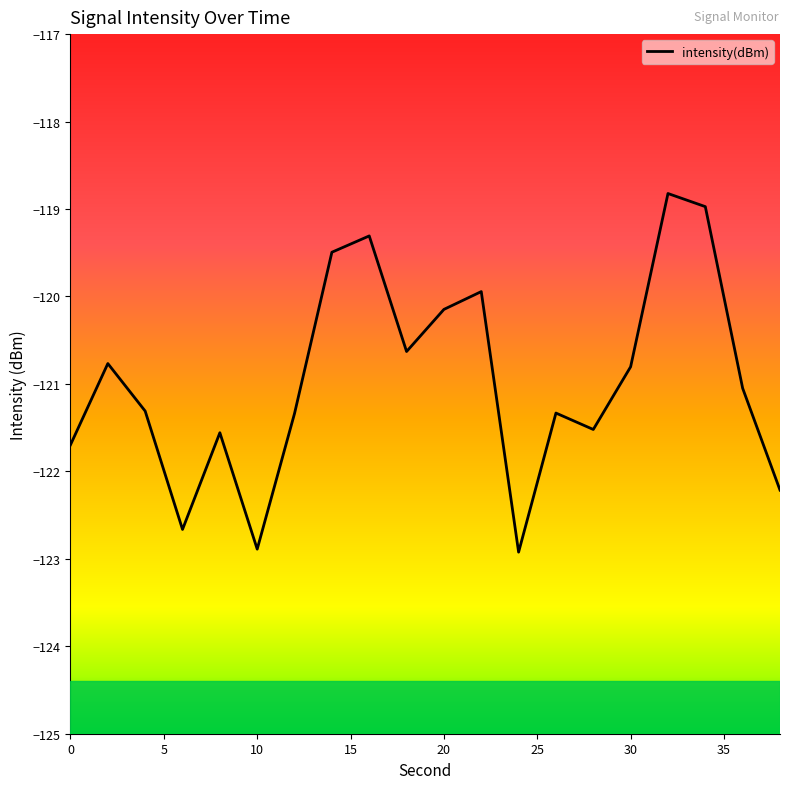

What is the minimum value shown in the chart?

-122.9